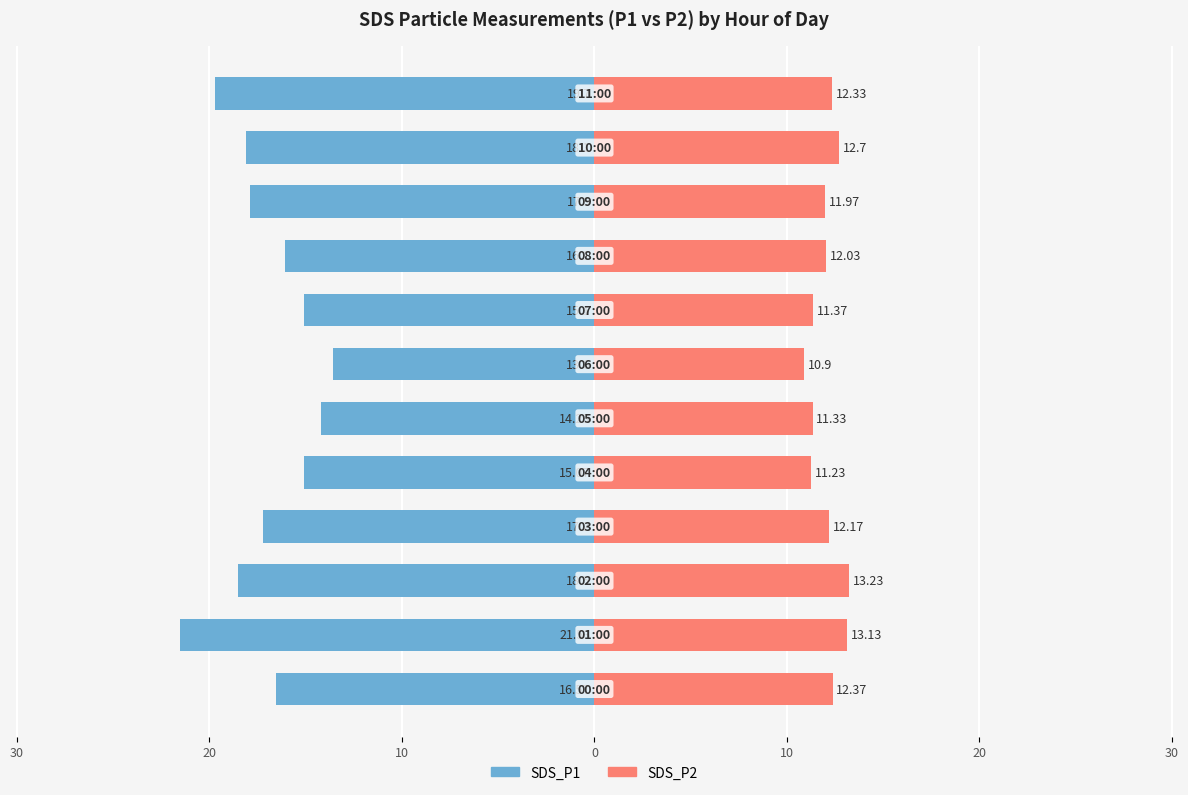

The value of SDS_P1 at 9 is -31.4. True or false?

False